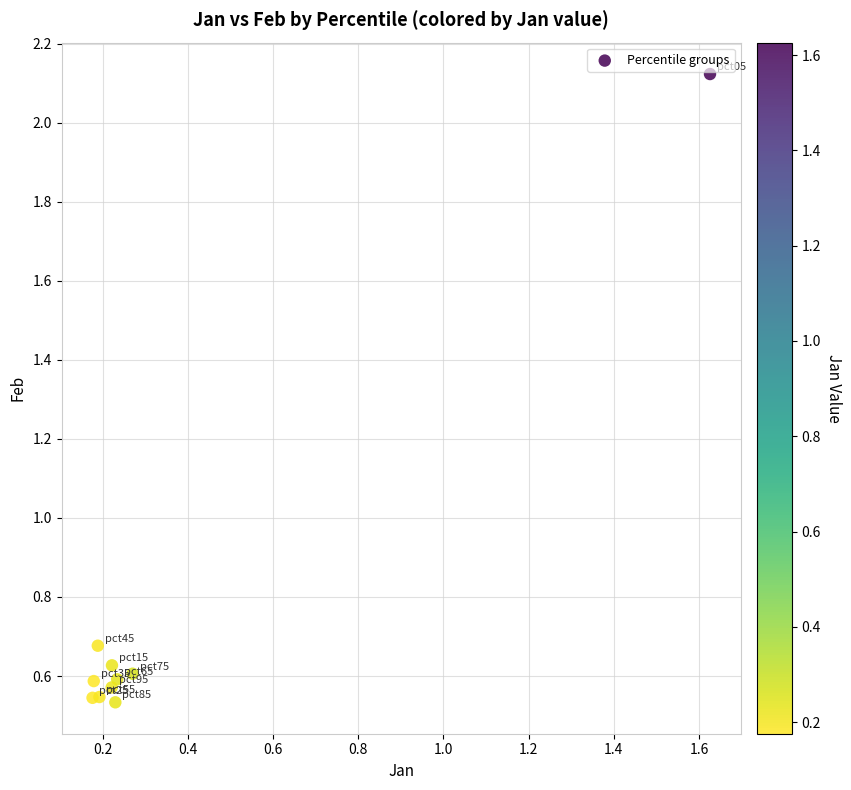

What is the range of Y values (max minus min)?

1.6